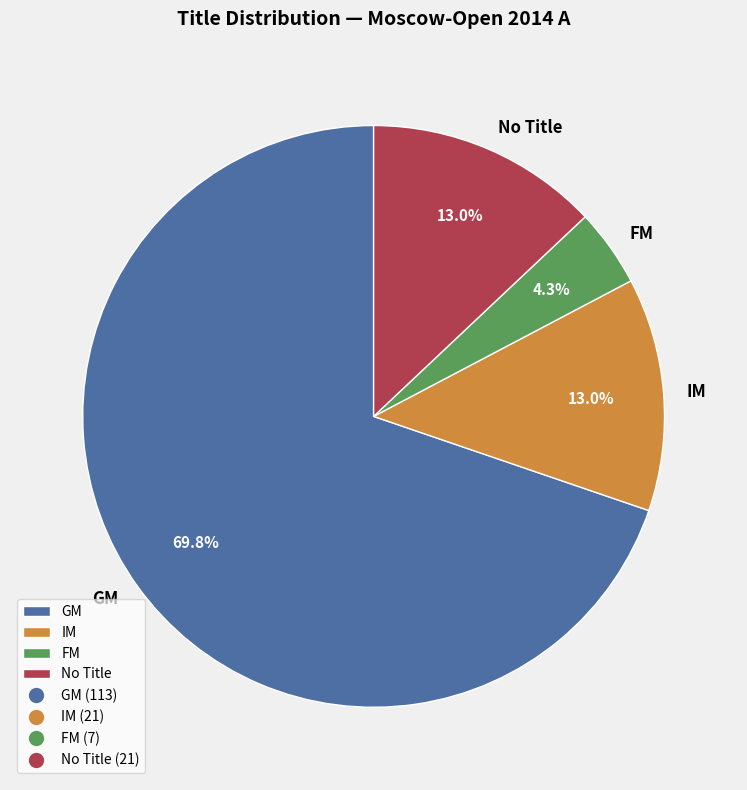

Which category has the smallest portion of the pie?

FM